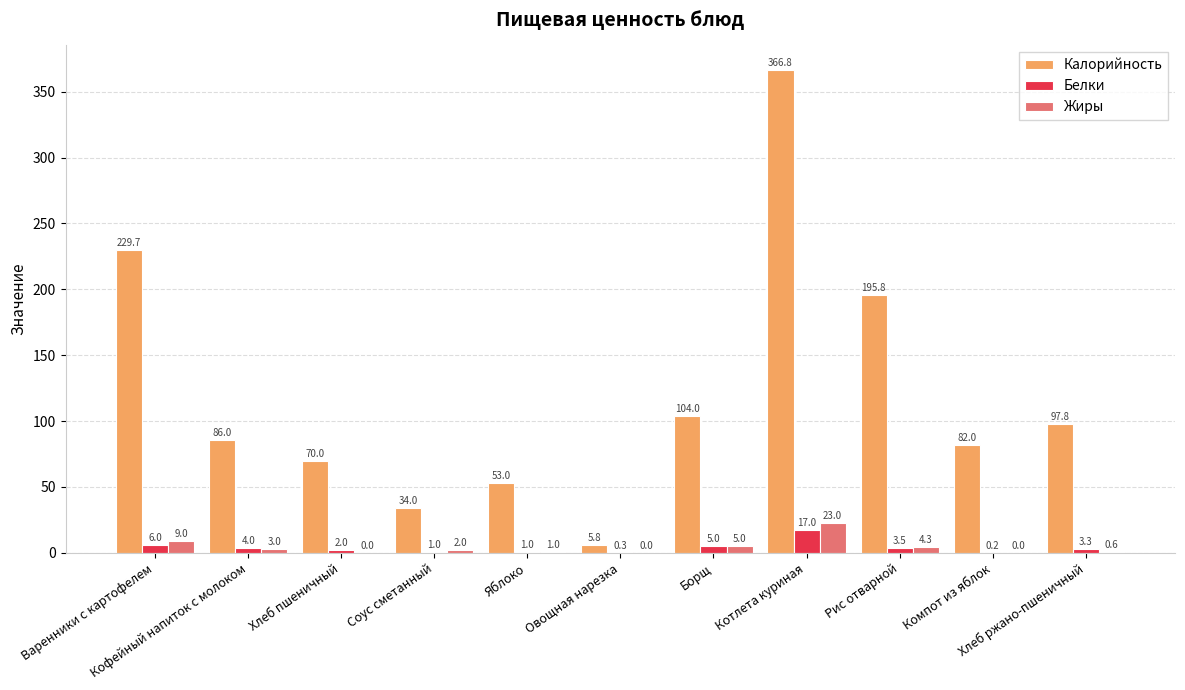

Which series has the largest total across all categories?

Калорийность